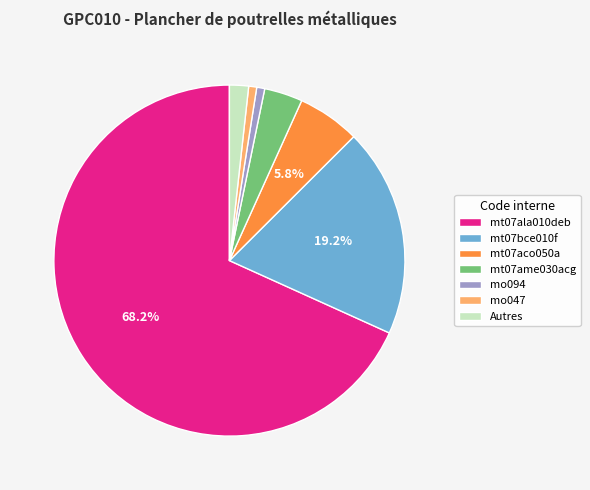

What percentage is the mt07bce010f slice, to the nearest percent?

19%